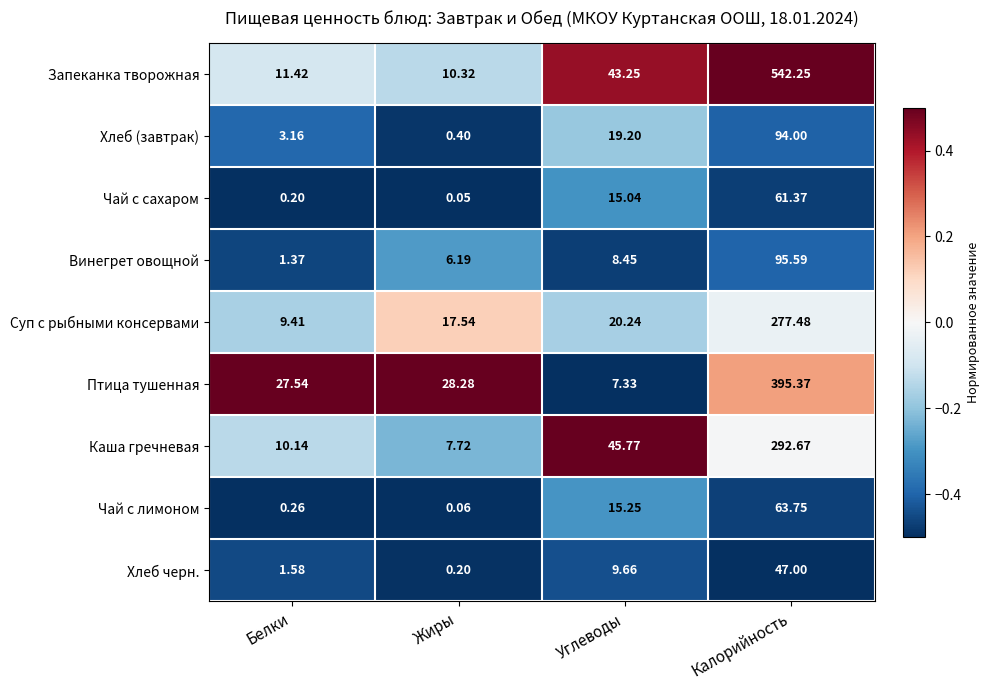

At which category is the sum across all series the highest?

Калорийность